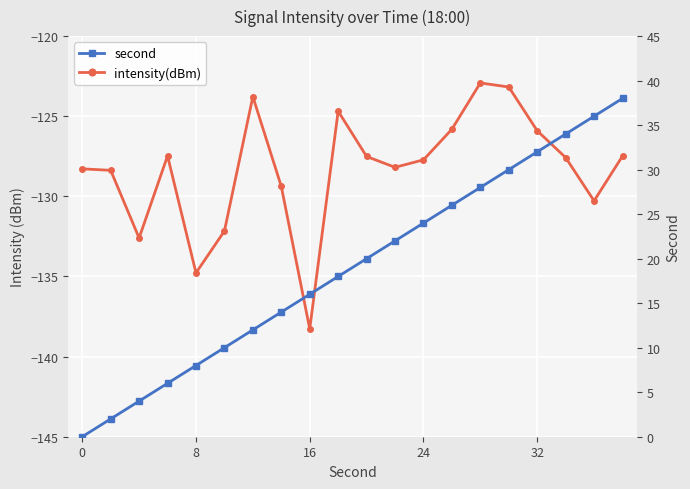

Reading left to right, extract all data points from this chart.

intensity(dBm): -128.3	-128.4	-132.6	-127.5	-134.8	-132.2	-123.8	-129.4	-138.3	-124.7	-127.5	-128.2	-127.7	-125.8	-122.9	-123.2	-125.9	-127.6	-130.3	-127.5
second: 0.0	2.0	4.0	6.0	8.0	10.0	12.0	14.0	16.0	18.0	20.0	22.0	24.0	26.0	28.0	30.0	32.0	34.0	36.0	38.0